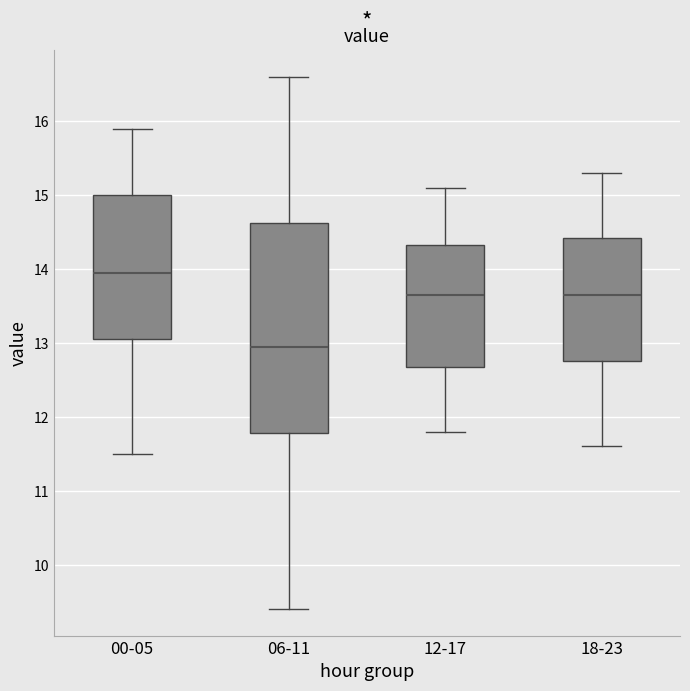

Where does the median line of the box for 00-05 sit on the y-axis? The values are not printed on the chart, so give them approximately, as read against the axis.

14.0